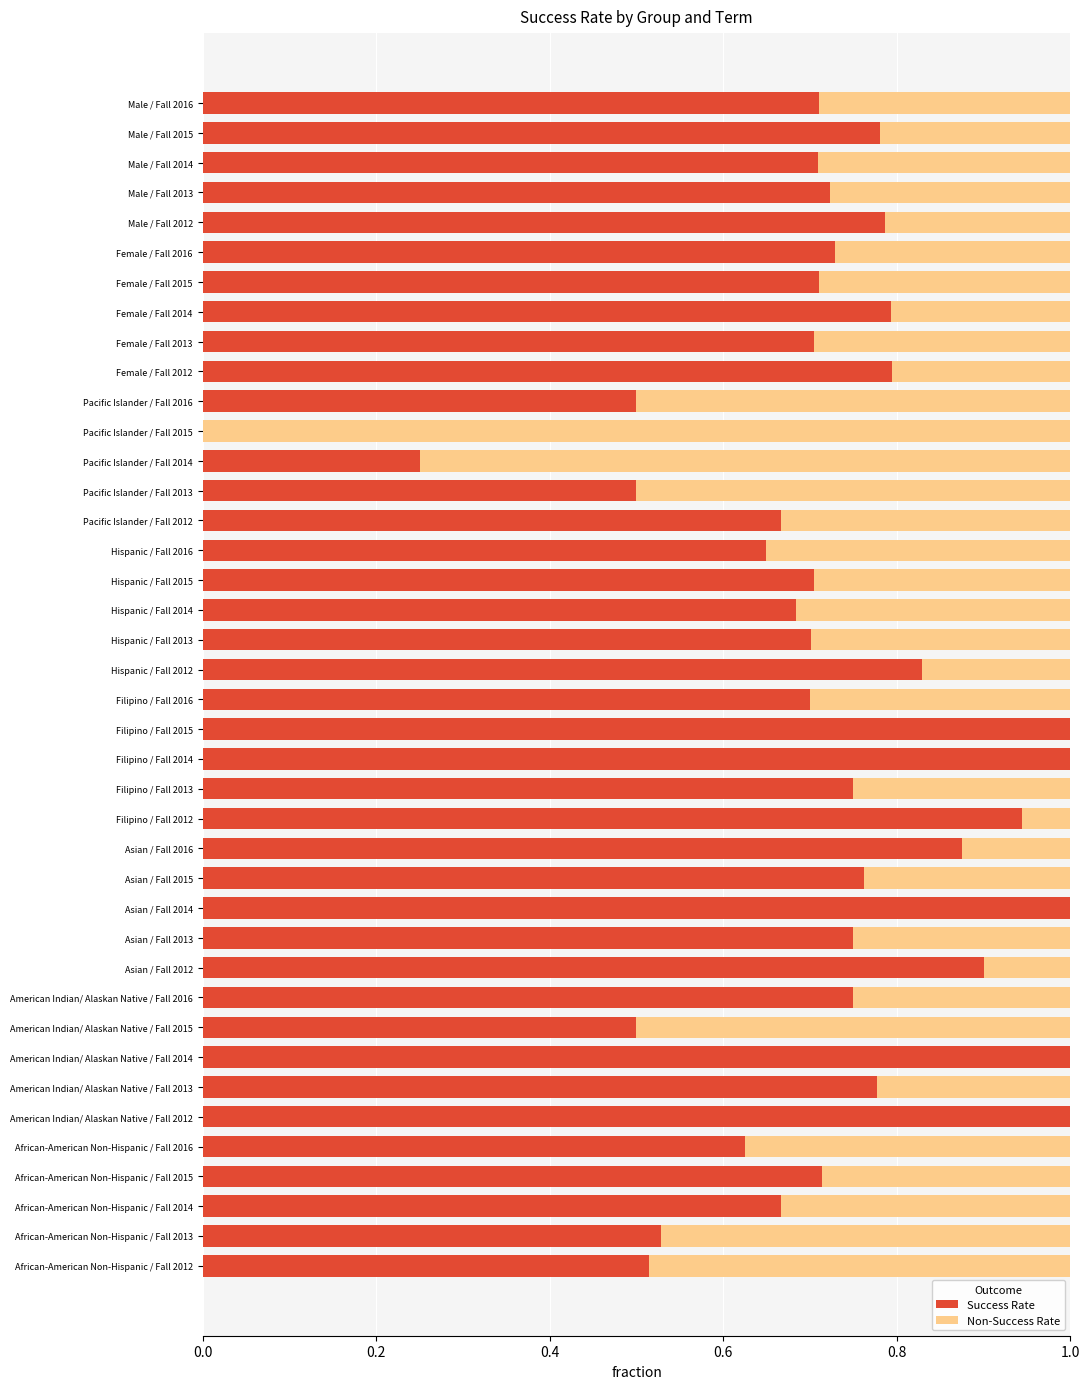

What is the total value across all series at American Indian/ Alaskan Native / Fall 2014?

1.0